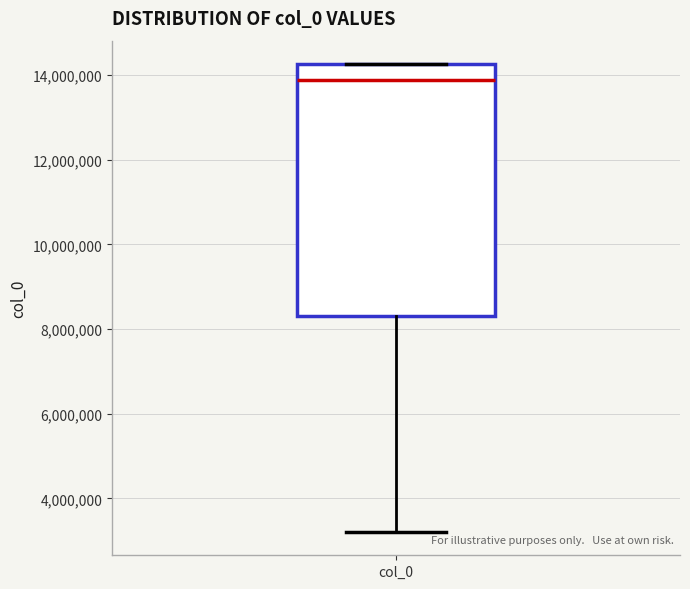

Where does the median line of the box for col_0 sit on the y-axis? The values are not printed on the chart, so give them approximately, as read against the axis.

13800000